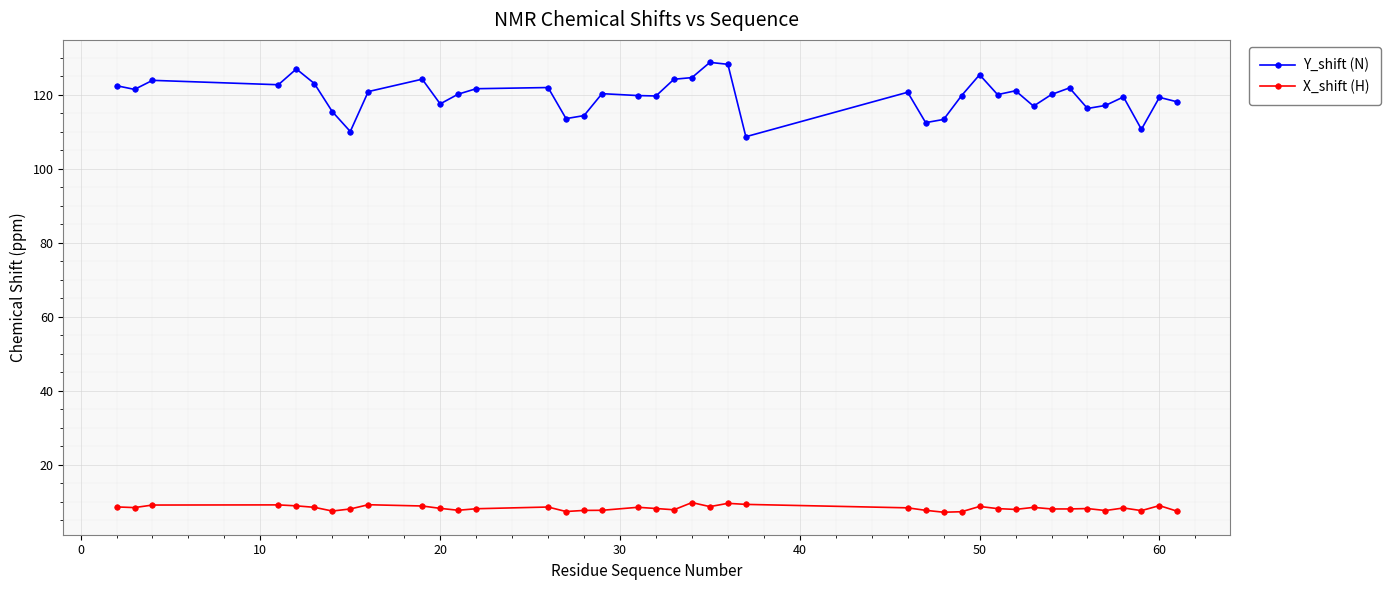

Which series has the widest spread of values?

Y_shift (N)